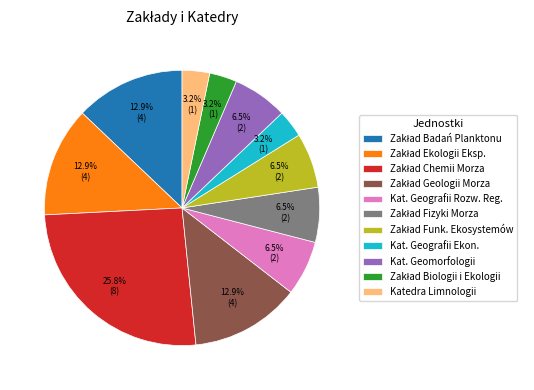

Is there any slice that represents more than half of the pie?

No